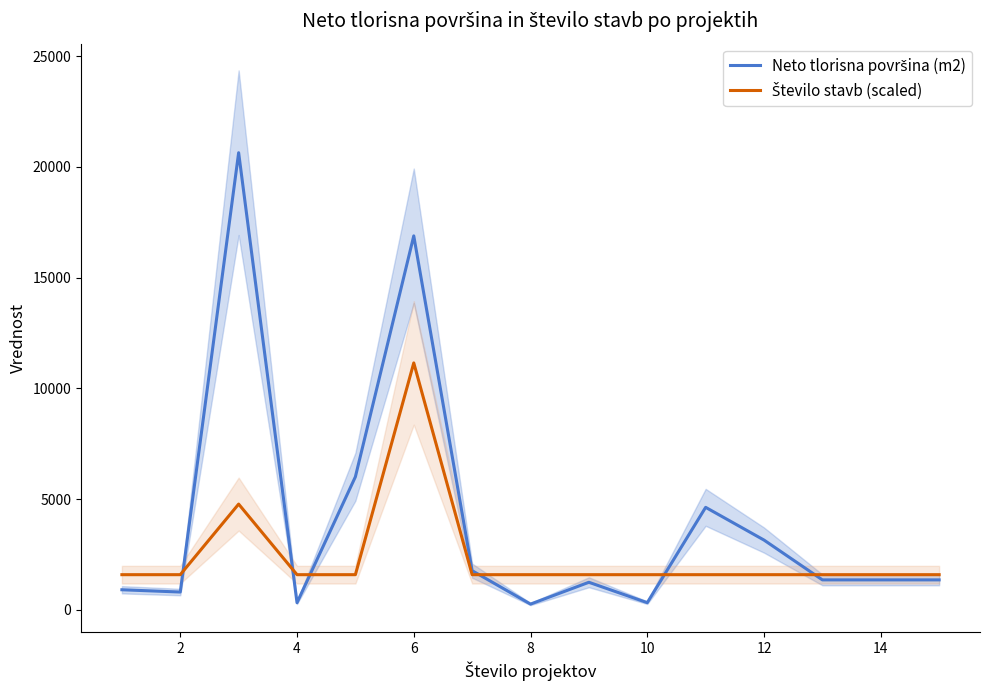

After their last crossing, which series has the higher values: Neto tlorisna površina (m2) or Število stavb (scaled)?

Število stavb (scaled)